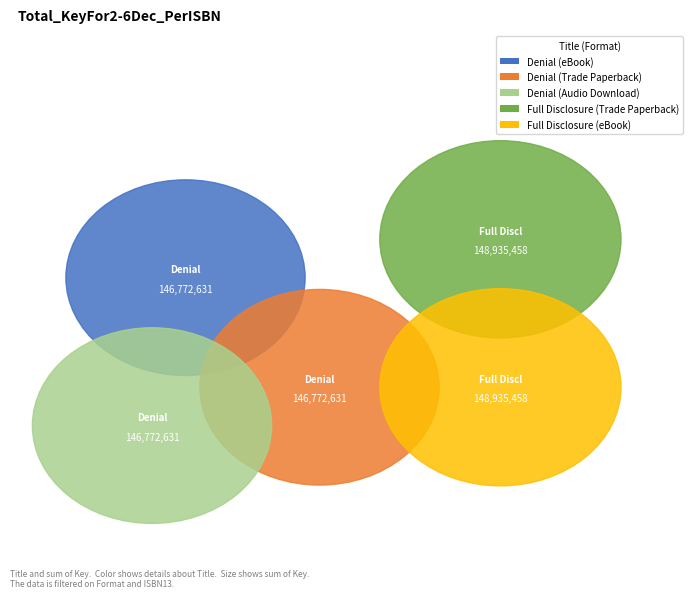

Is 9781982189624 the majority of the pie?

No